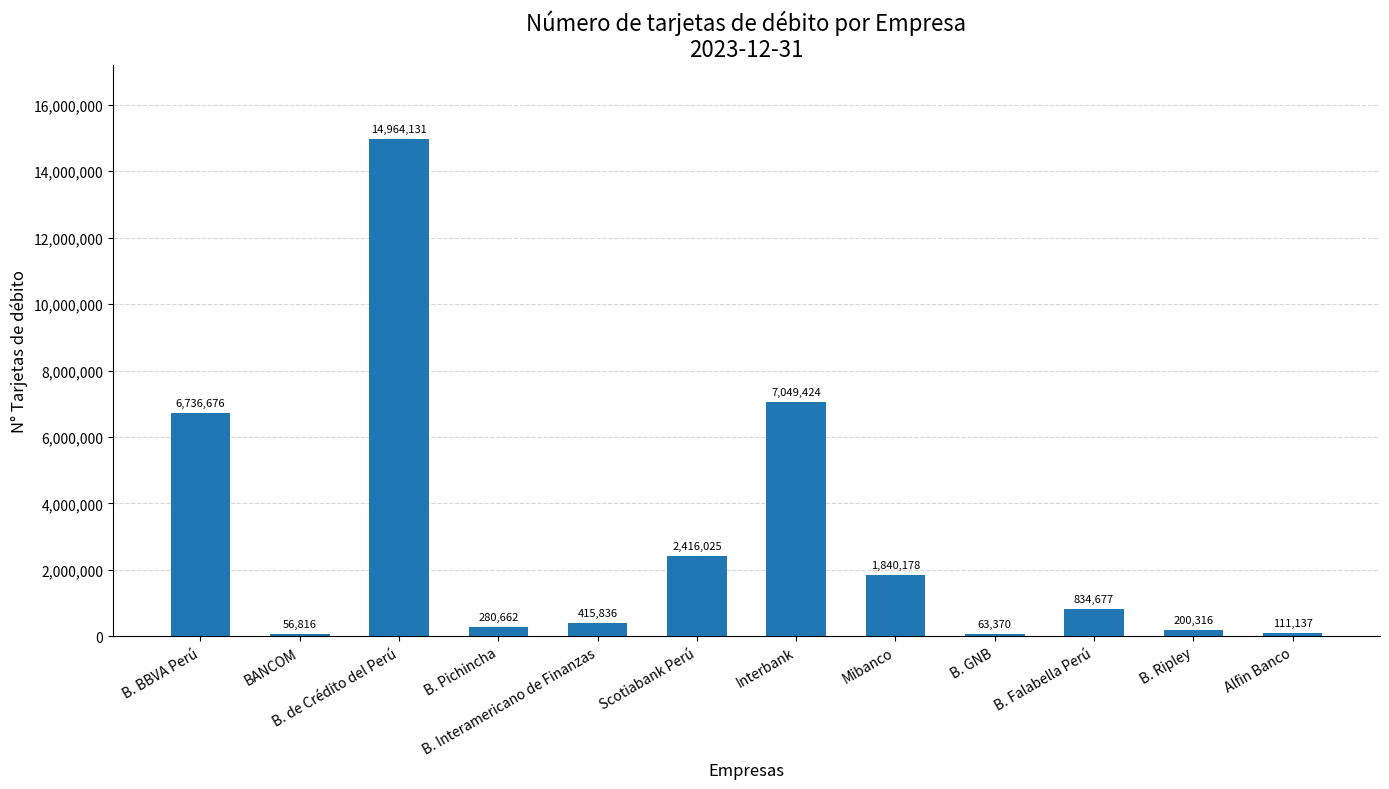

List the labels in order of value, largest first.

B. de Crédito del Perú, Interbank, B. BBVA Perú, Scotiabank Perú, Mibanco, B. Falabella Perú, B. Interamericano de Finanzas, B. Pichincha, B. Ripley, Alfin Banco, B. GNB, BANCOM